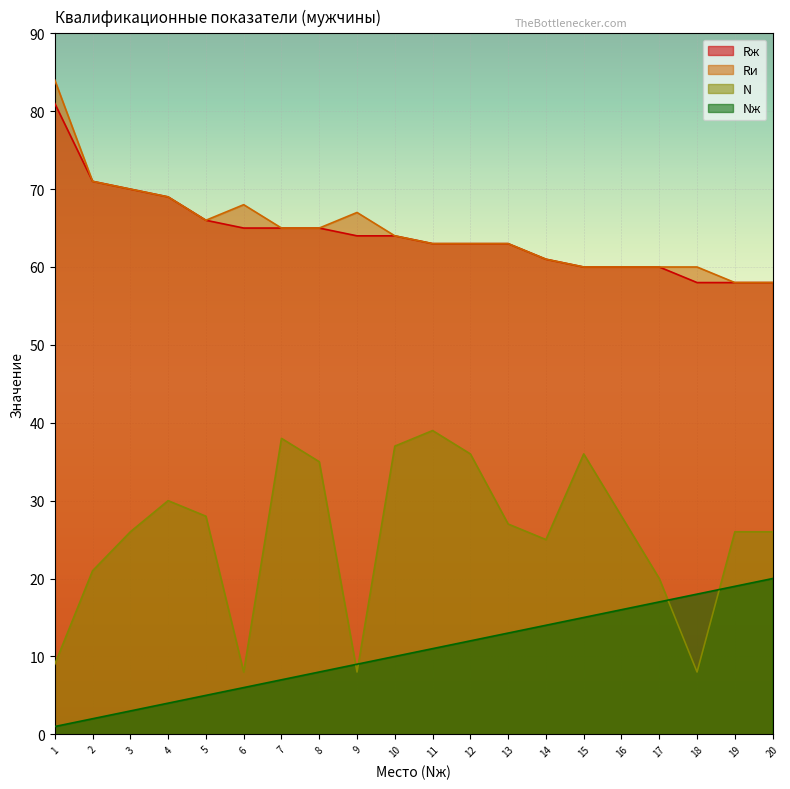

Is it true that N equals 5 at 6?

False